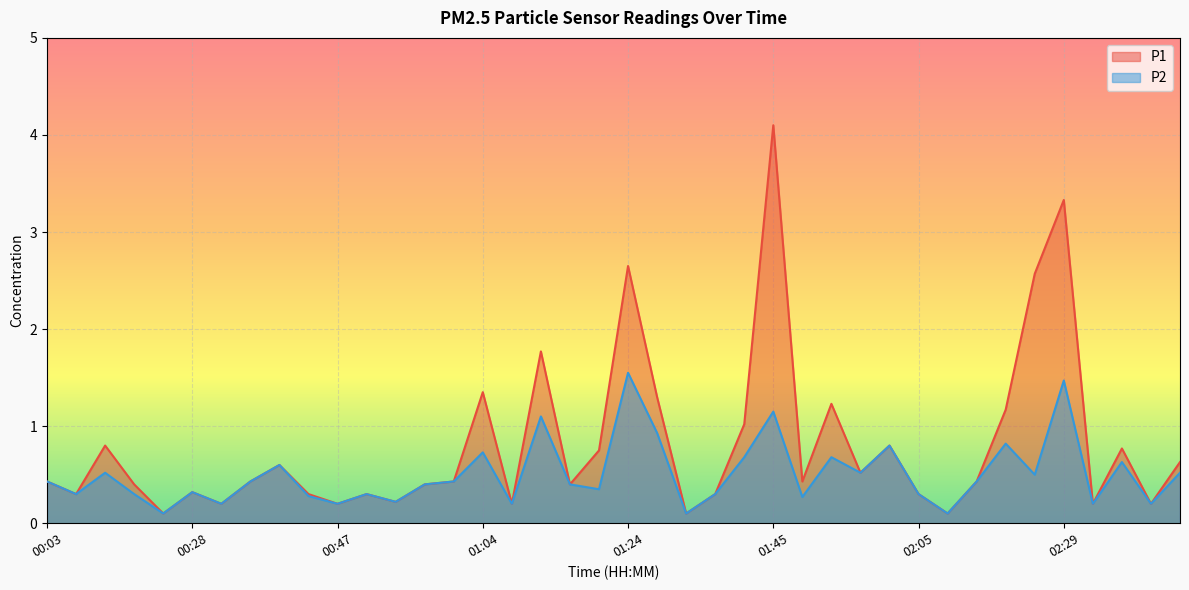

How many distinct data groups are displayed?

2